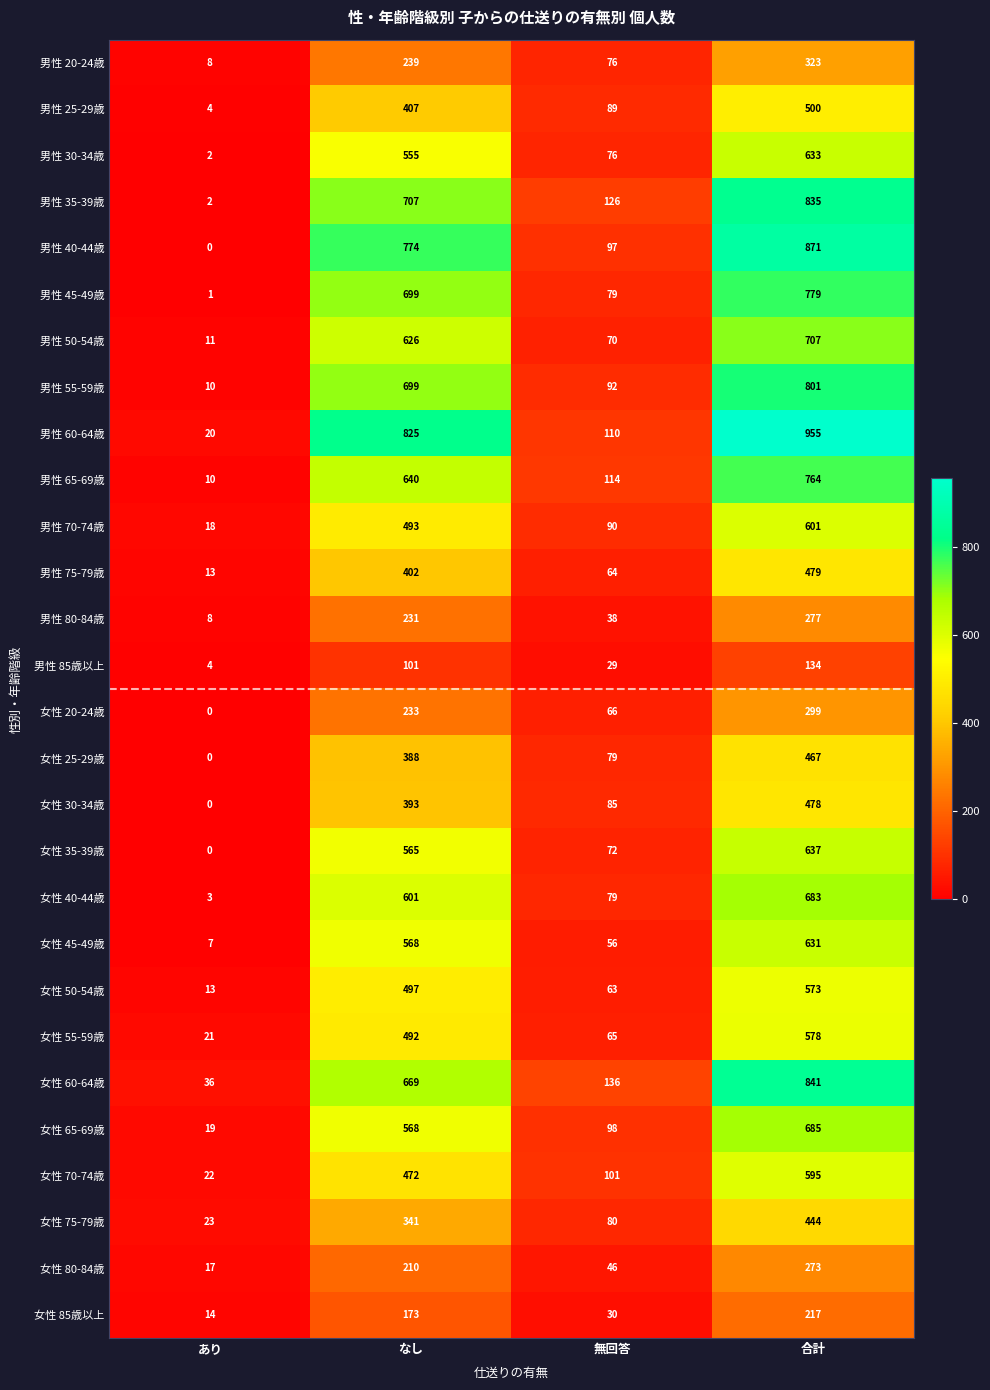

At how many categories does at least one series exceed 474?

2